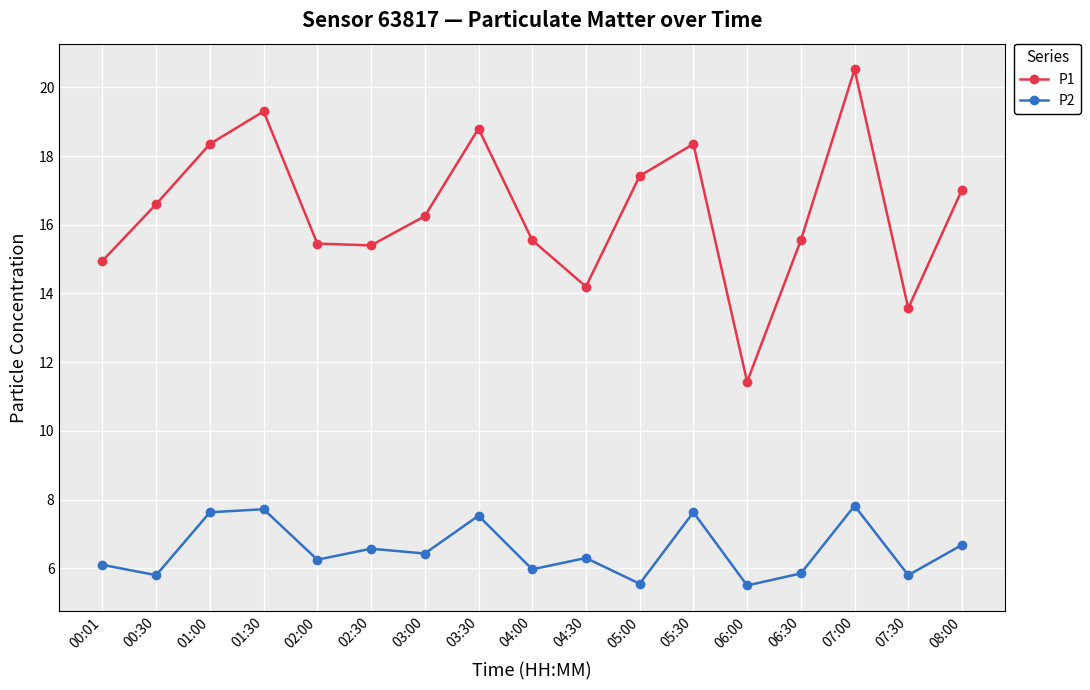

Between 00:30 and 03:00, which series saw the biggest shift?

P2